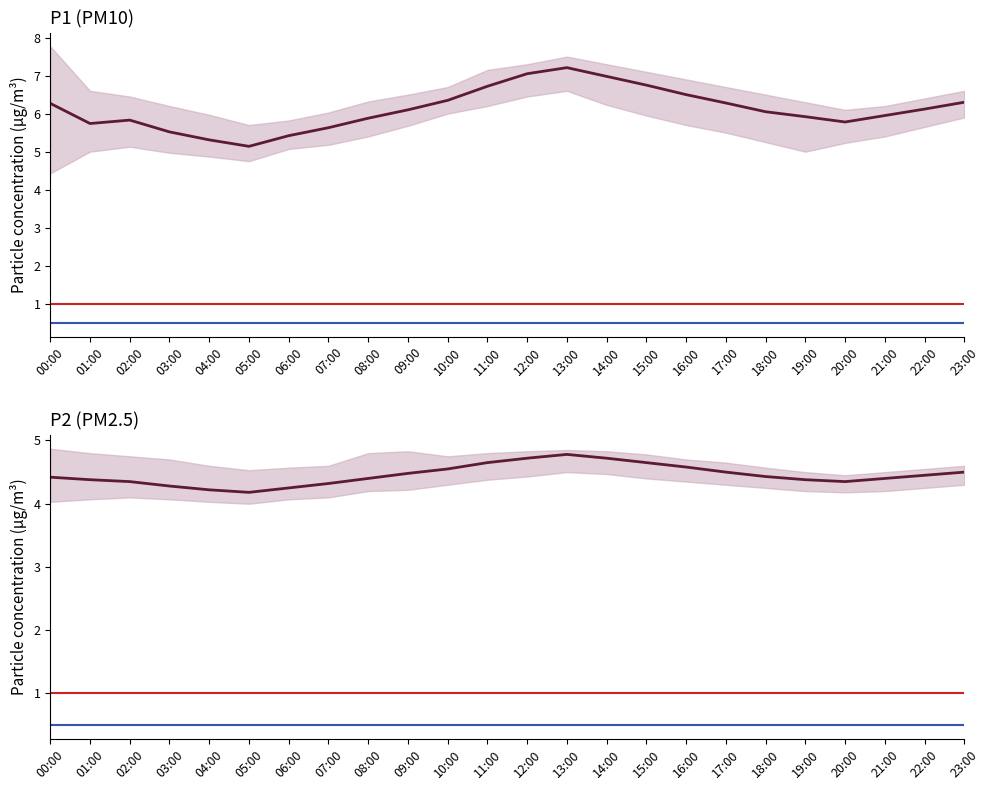

Reading left to right, extract all data points from this chart.

P1: 00:00=6.3	01:00=5.7	02:00=5.8	03:00=5.5	04:00=5.3	05:00=5.1	06:00=5.4	07:00=5.6	08:00=5.9	09:00=6.1	10:00=6.3	11:00=6.7	12:00=7.0	13:00=7.2	14:00=7.0	15:00=6.8	16:00=6.5	17:00=6.3	18:00=6.0	19:00=5.9	20:00=5.8	21:00=6.0	22:00=6.1	23:00=6.3
P2: 00:00=4.4	01:00=4.4	02:00=4.3	03:00=4.3	04:00=4.2	05:00=4.2	06:00=4.2	07:00=4.3	08:00=4.4	09:00=4.5	10:00=4.5	11:00=4.7	12:00=4.7	13:00=4.8	14:00=4.7	15:00=4.7	16:00=4.6	17:00=4.5	18:00=4.4	19:00=4.4	20:00=4.3	21:00=4.4	22:00=4.5	23:00=4.5